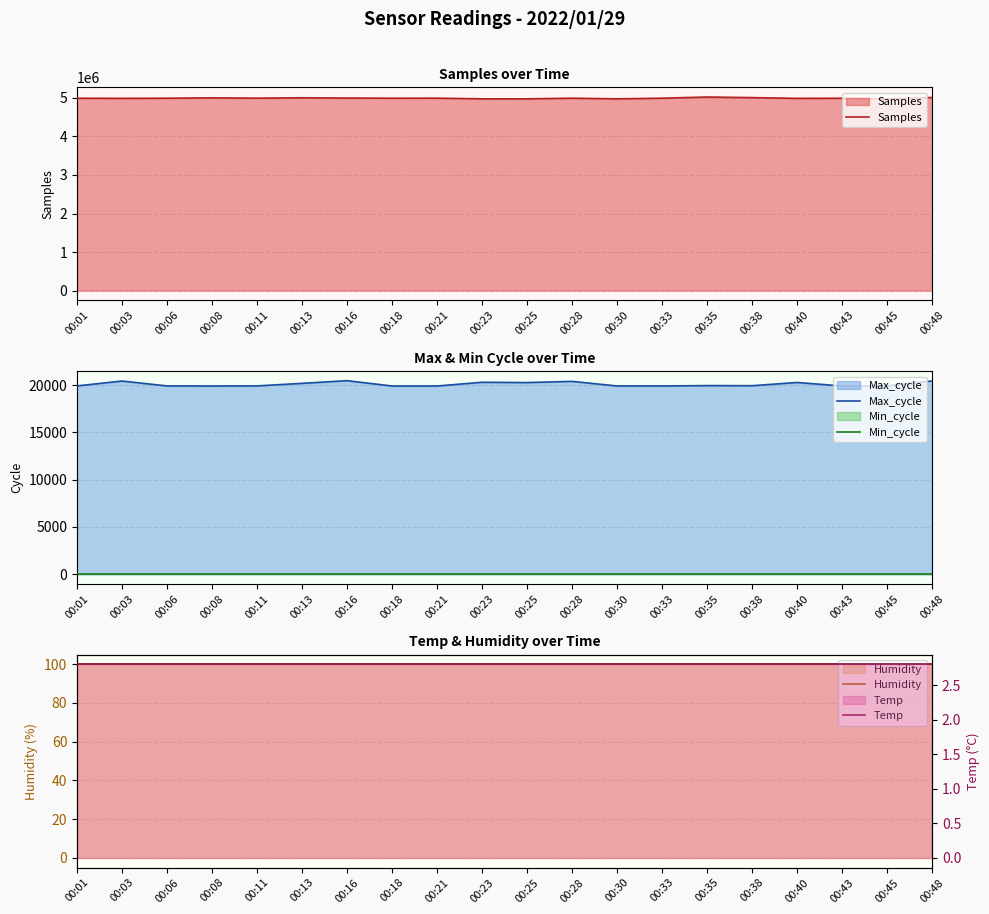

At which label does Temp reach its minimum?

00:01